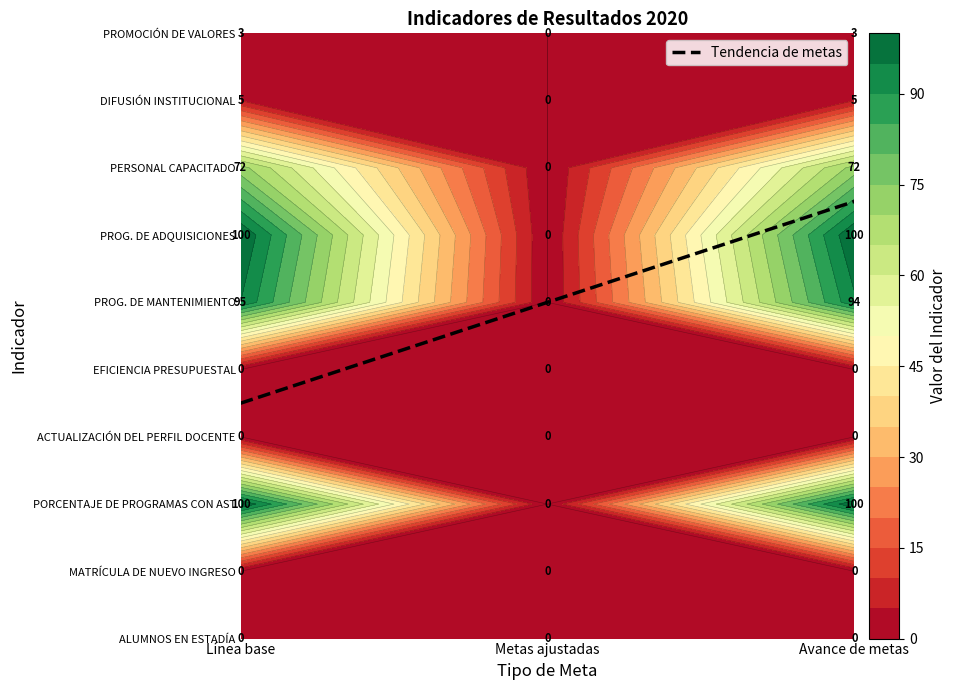

Which category has the highest value in the DIFUSIÓN INSTITUCIONAL series?

Línea base